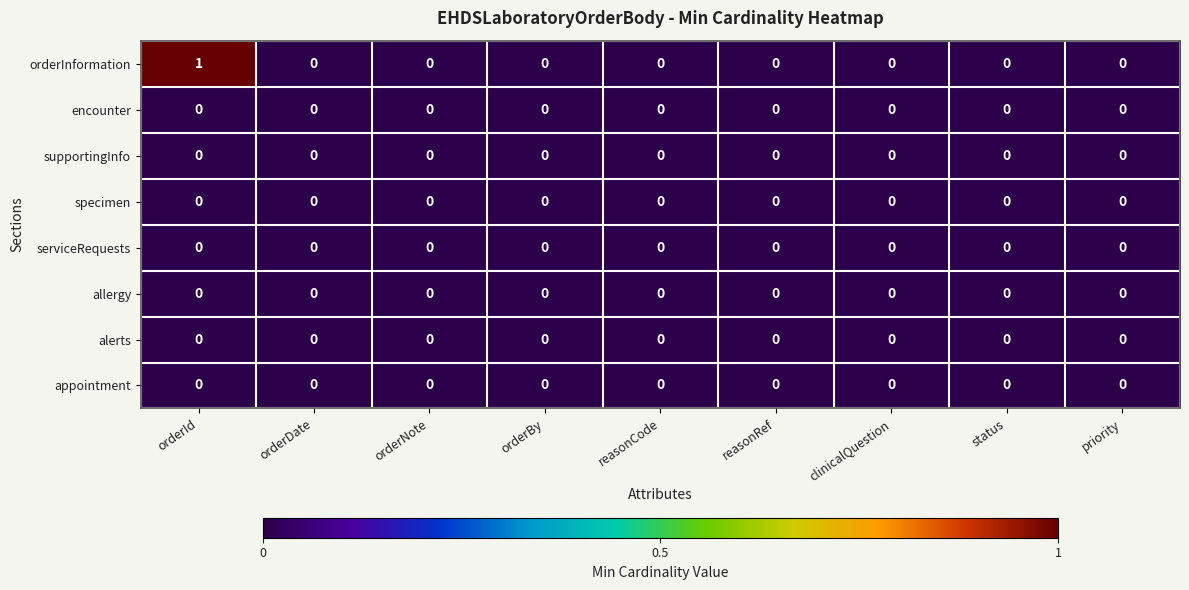

At which category is the sum across all series the highest?

orderId